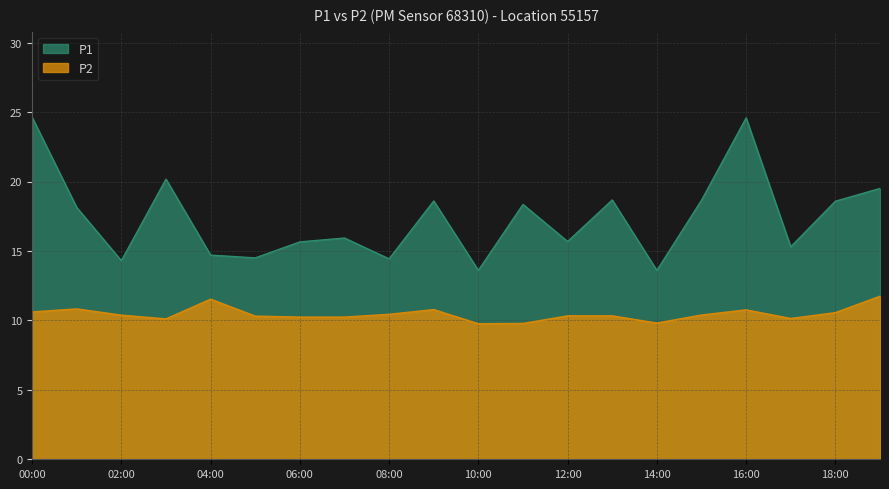

Does the chart display data point markers on the line(s)?

No